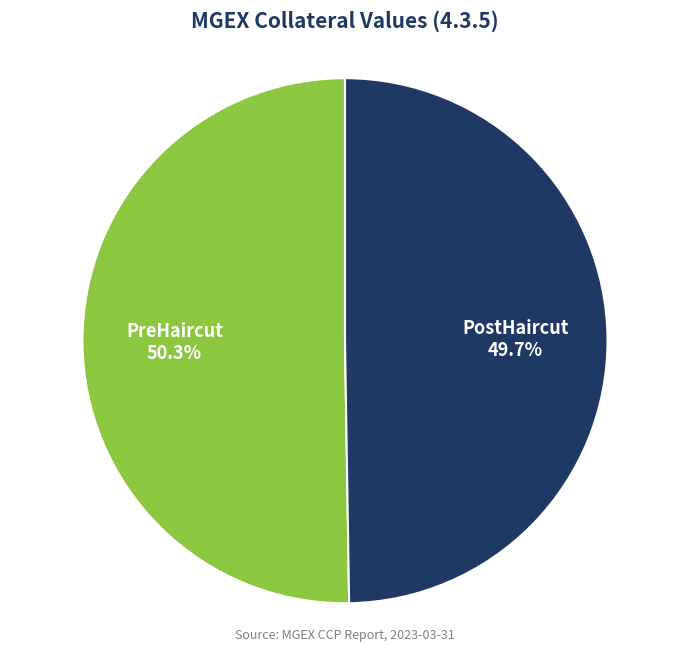

To the nearest percent, what portion does PostHaircut represent?

50%